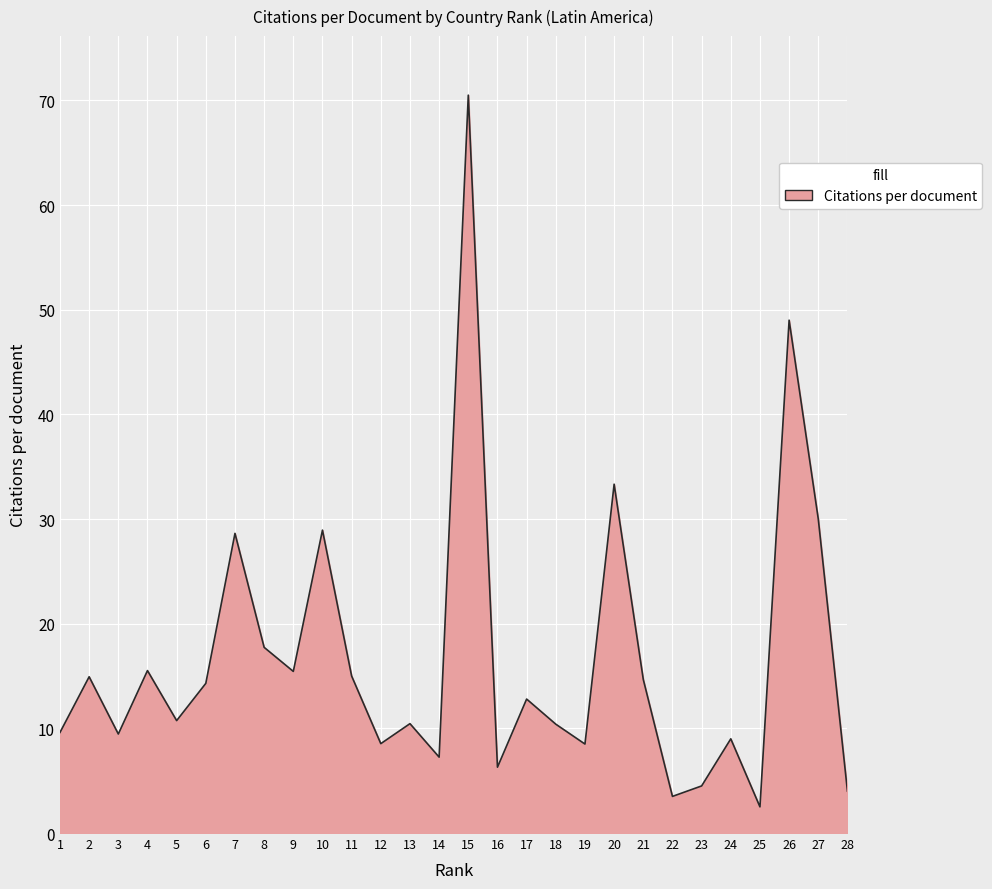

Is it true that the value at 6 is 14.3?

True